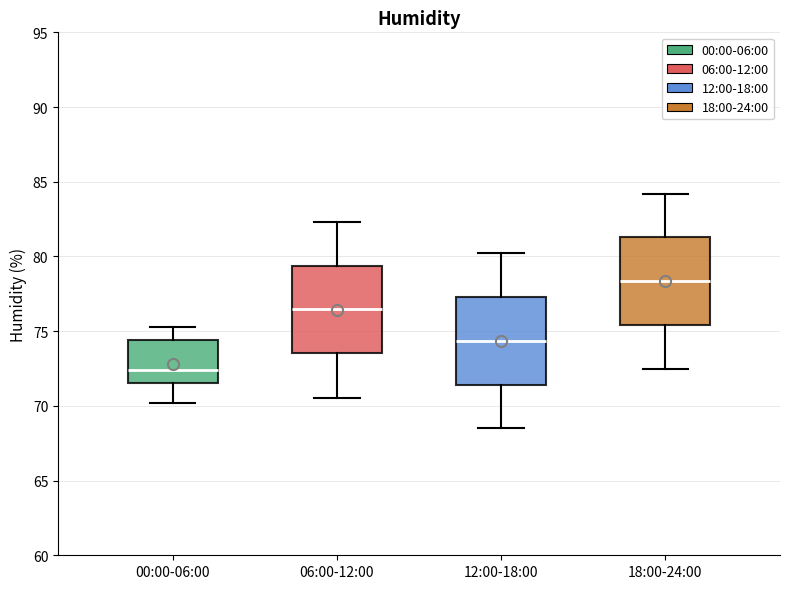

Where is the lower edge of the box for 12:00-18:00 on the y-axis? The values are not printed on the chart, so give them approximately, as read against the axis.

71.5